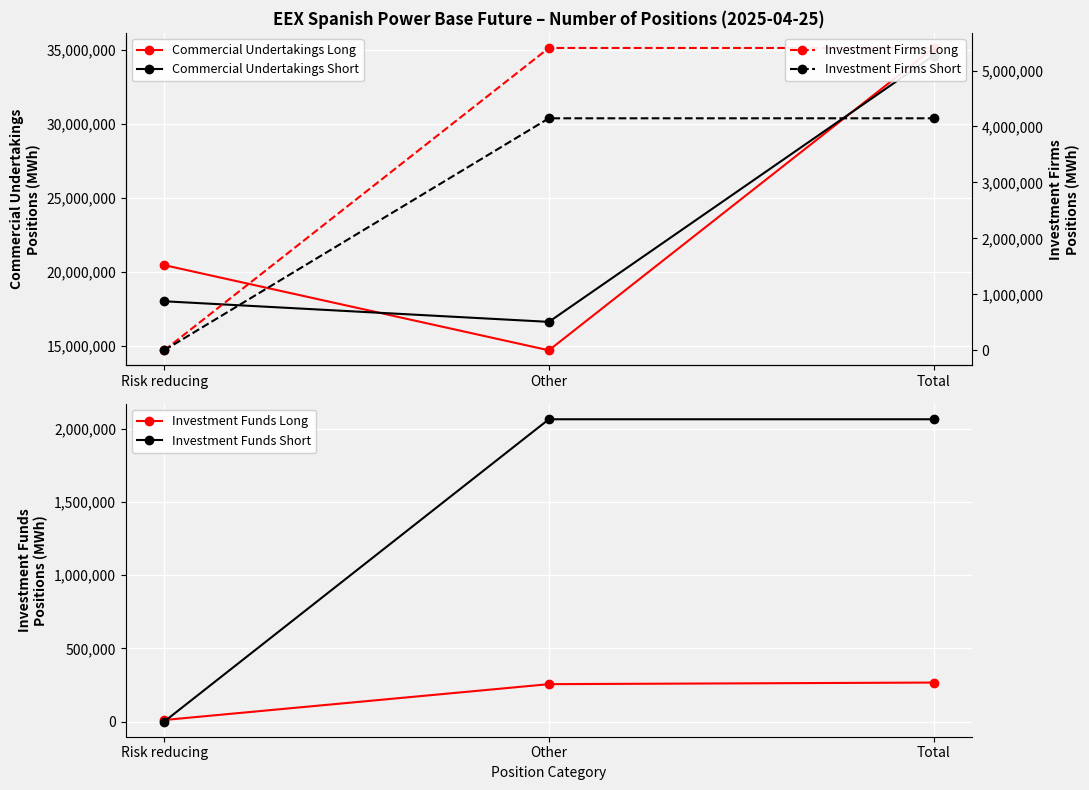

What is the difference between the highest and lowest values at Risk reducing?

20458947